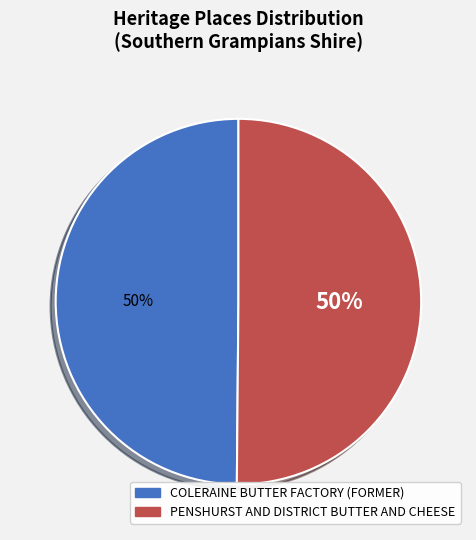

How many segments does this pie chart have?

2